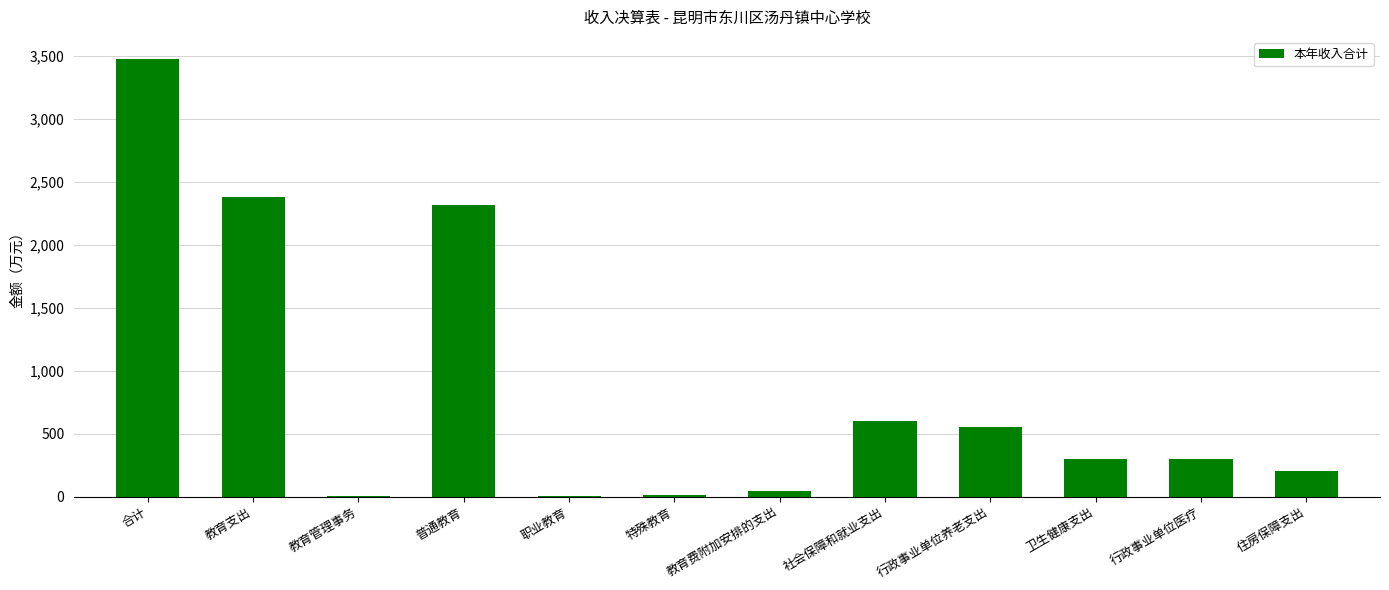

Read the value at 行政事业单位养老支出.

556.0